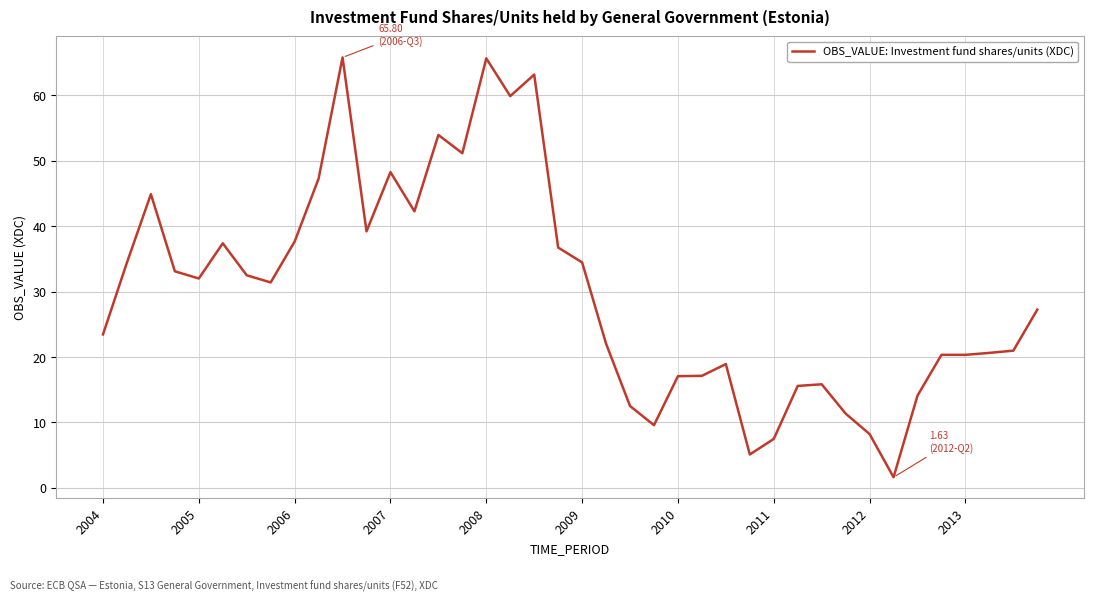

What is the difference between the maximum and minimum values?

64.2